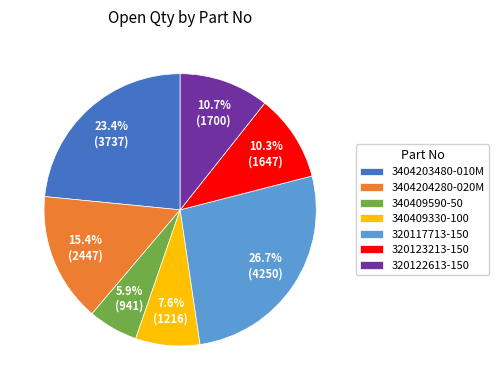

To the nearest percent, what percentage of the pie is 320117713-150?

27%